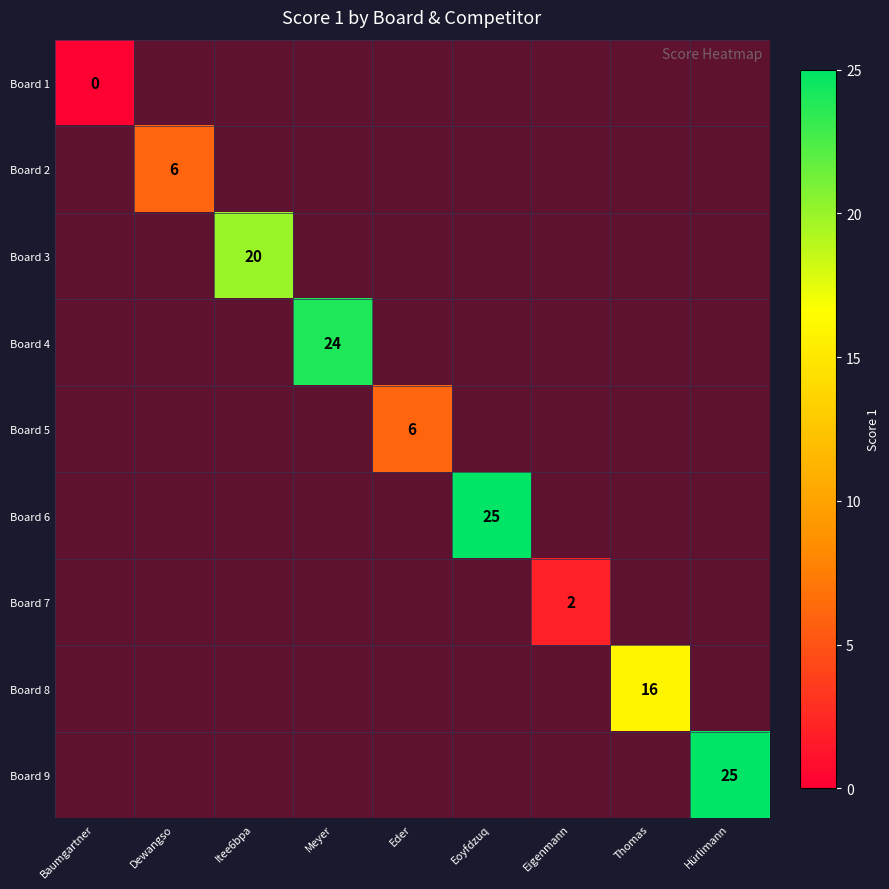

At which label does Board 3 reach its minimum?

Baumgartner